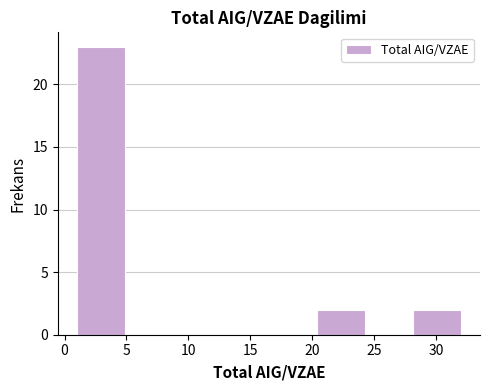

Over which range of the x-axis is the bar tallest?

1.0 to 5.0